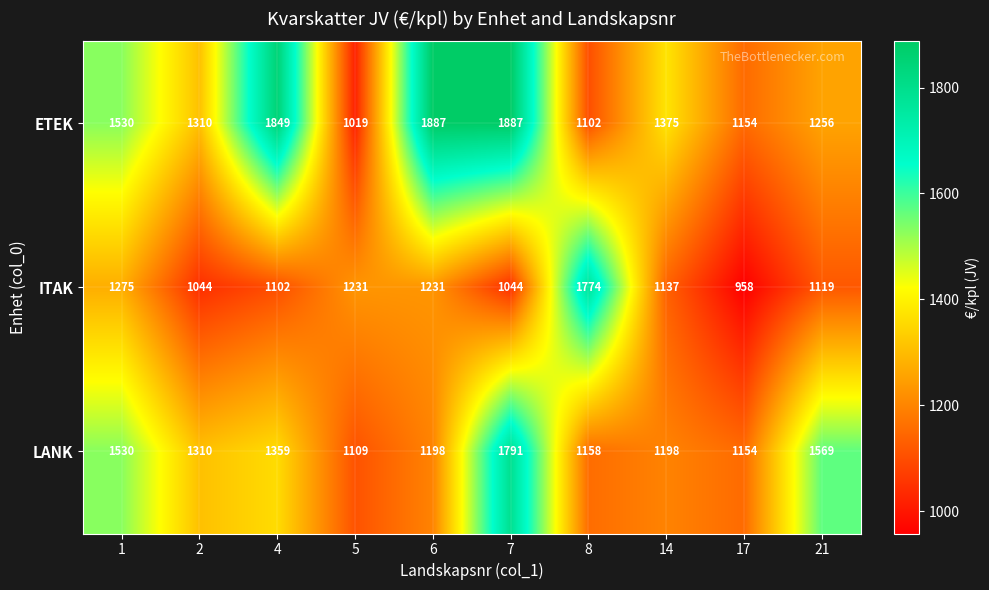

Which series changed the most between 1 and 4?

ETEK